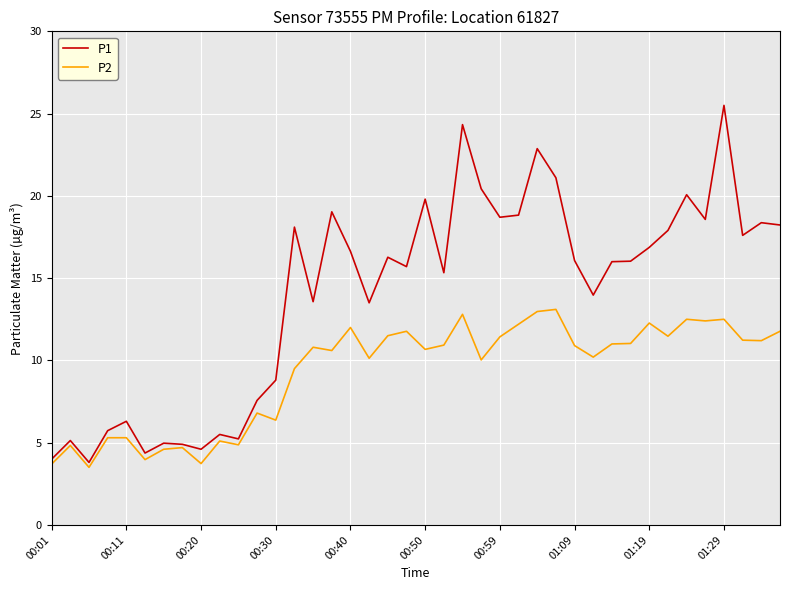

What is the lowest value of the P2 series?

3.5